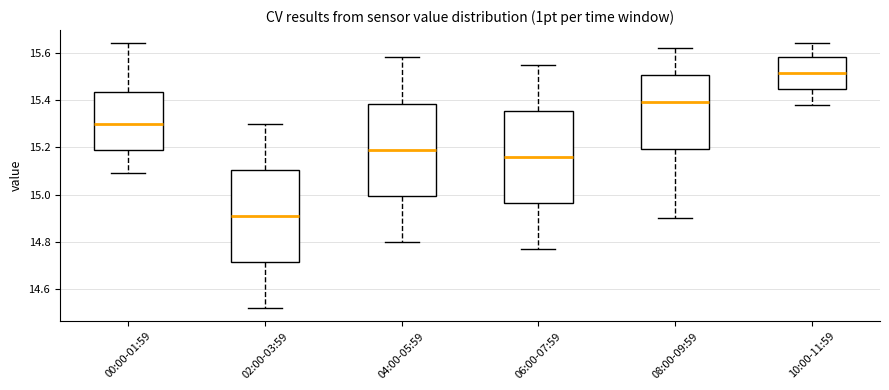

Reading left to right, read every box against the y-axis: the position of its median line, the range the box covers, and the ends of its whiskers. The values are not printed on the chart, so give them approximately, as read against the axis.

00:00-01:59: median 15.30, box 15.18 to 15.44, whiskers 15.10 to 15.64
02:00-03:59: median 14.92, box 14.72 to 15.10, whiskers 14.52 to 15.30
04:00-05:59: median 15.20, box 15.00 to 15.38, whiskers 14.80 to 15.58
06:00-07:59: median 15.16, box 14.96 to 15.36, whiskers 14.78 to 15.56
08:00-09:59: median 15.40, box 15.20 to 15.50, whiskers 14.90 to 15.62
10:00-11:59: median 15.52, box 15.44 to 15.58, whiskers 15.38 to 15.64